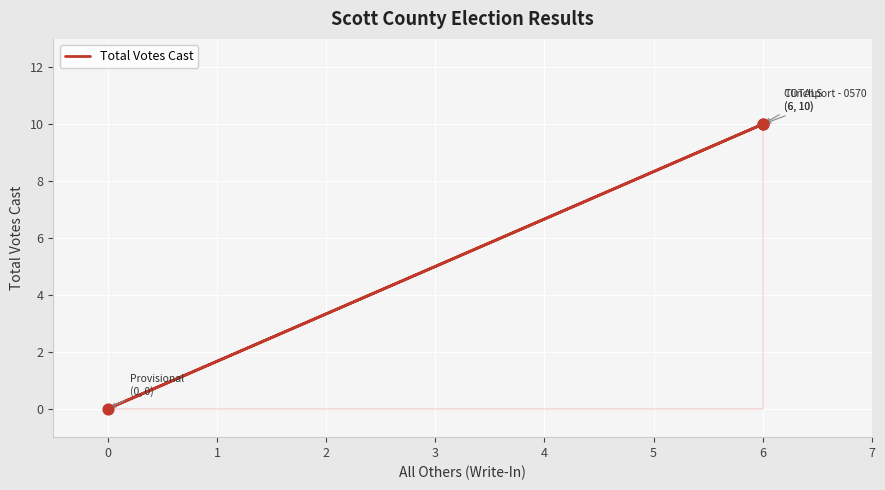

Between 1 and −1, which is larger?

1